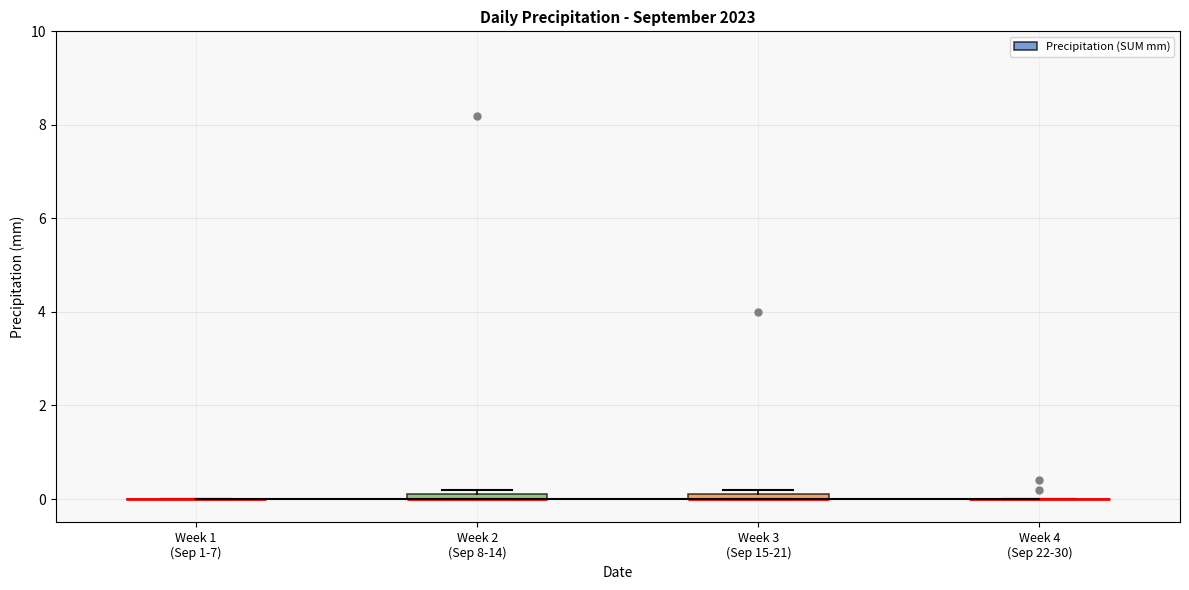

Where is the lower edge of the box for Week 3 (Sep 15-21) on the y-axis? The values are not printed on the chart, so give them approximately, as read against the axis.

0.0